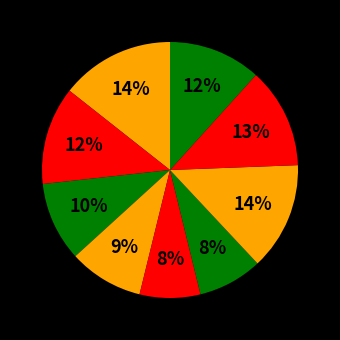

Count the number of slices in the pie.

9